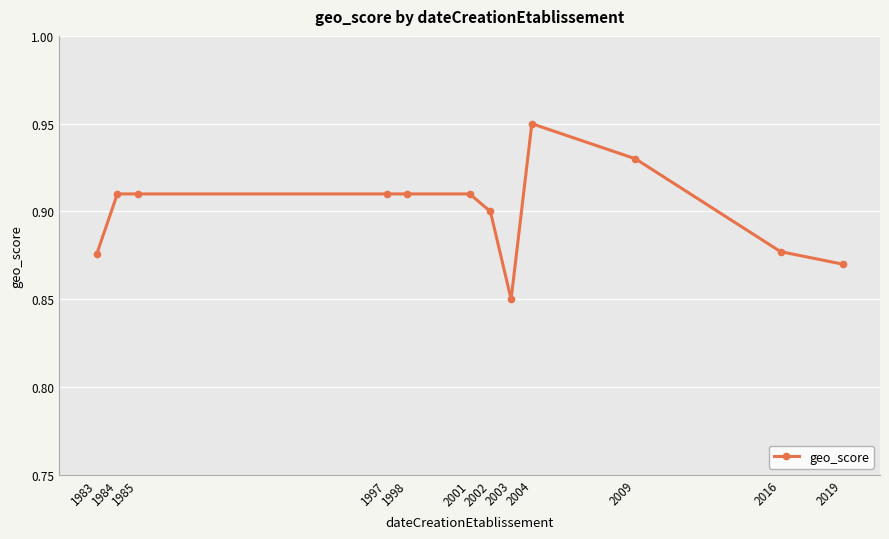

At which category does the chart reach its minimum across all series?

2003